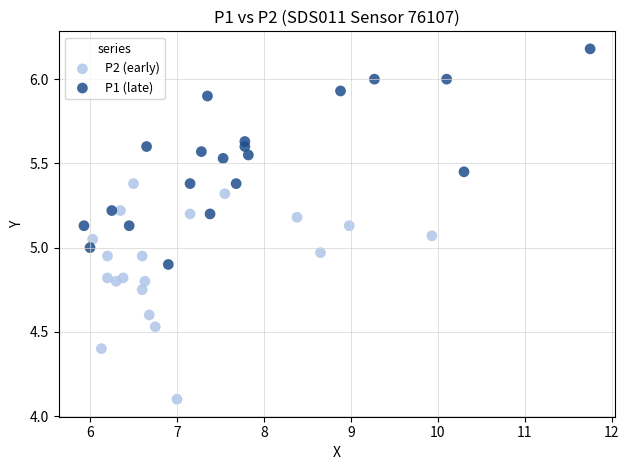

Which series reaches the maximum Y coordinate?

P1 (late)